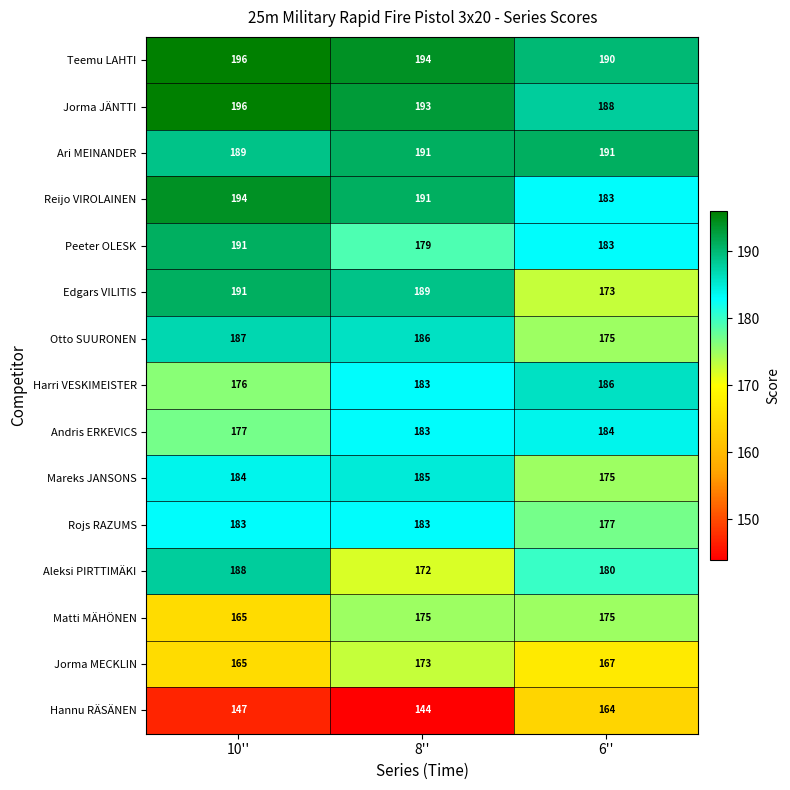

Which category has the highest value in the Jorma MECKLIN series?

8''